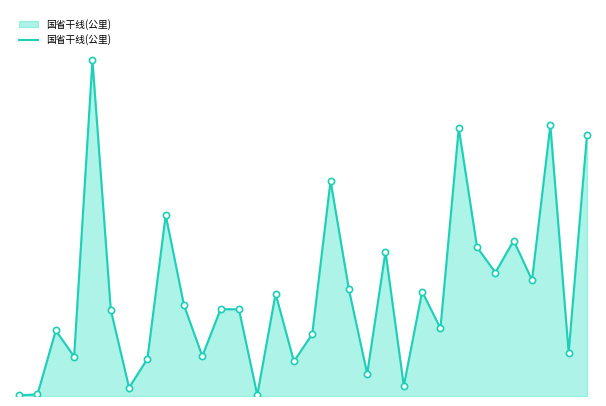

Does the chart have visible grid lines?

No